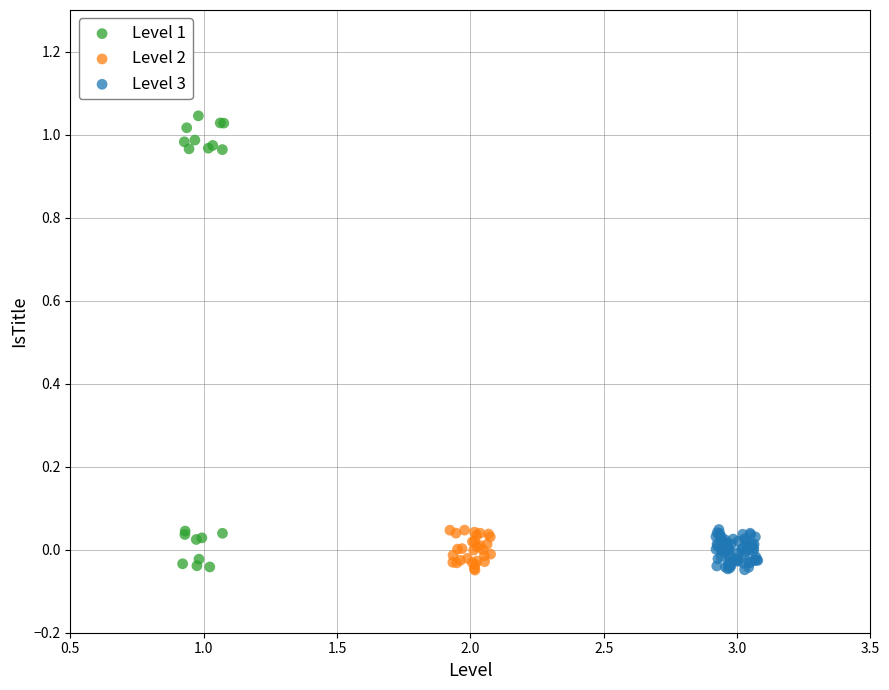

Which series reaches the maximum Y coordinate?

Level 1